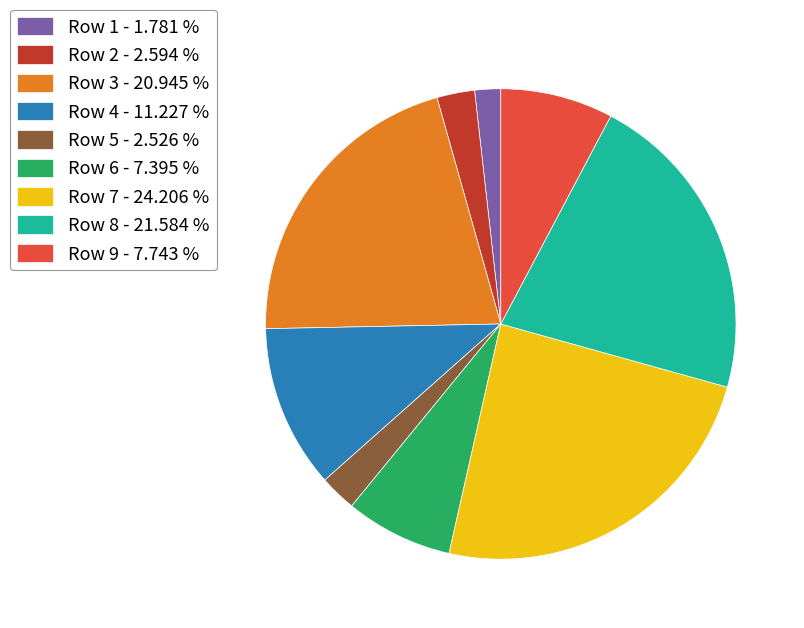

Approximately how many times larger is the value at Row 8 compared to Row 9?

2.8